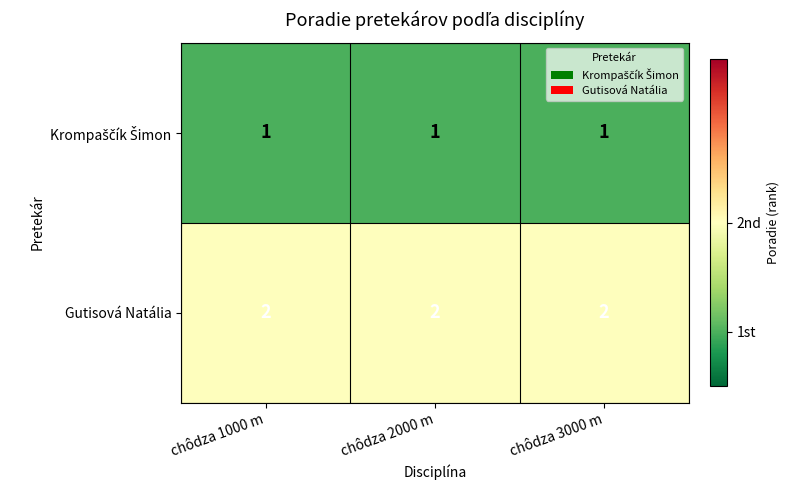

Which series has the largest total across all categories?

Gutisová Natália